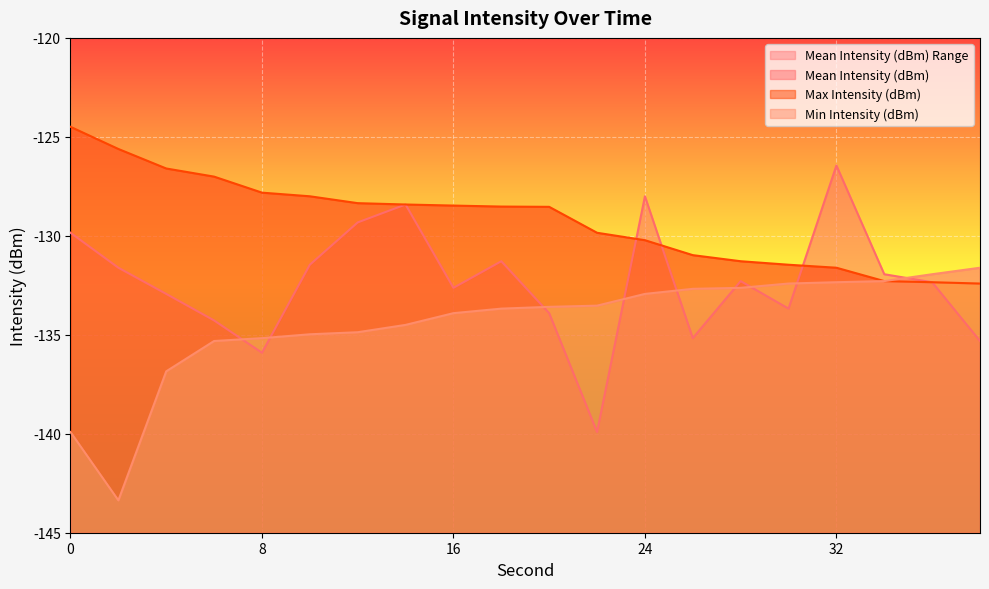

True or false: Max Intensity (dBm) and Min Intensity (dBm) intersect in this chart.

False